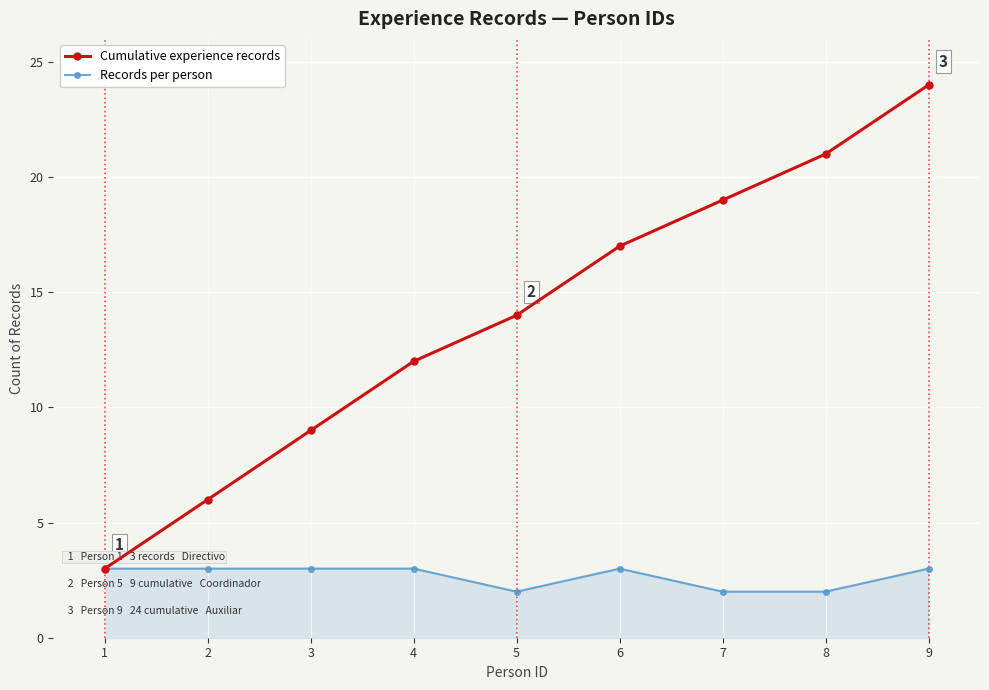

True or false: Cumulative experience records has a value of 5 at 5.

False